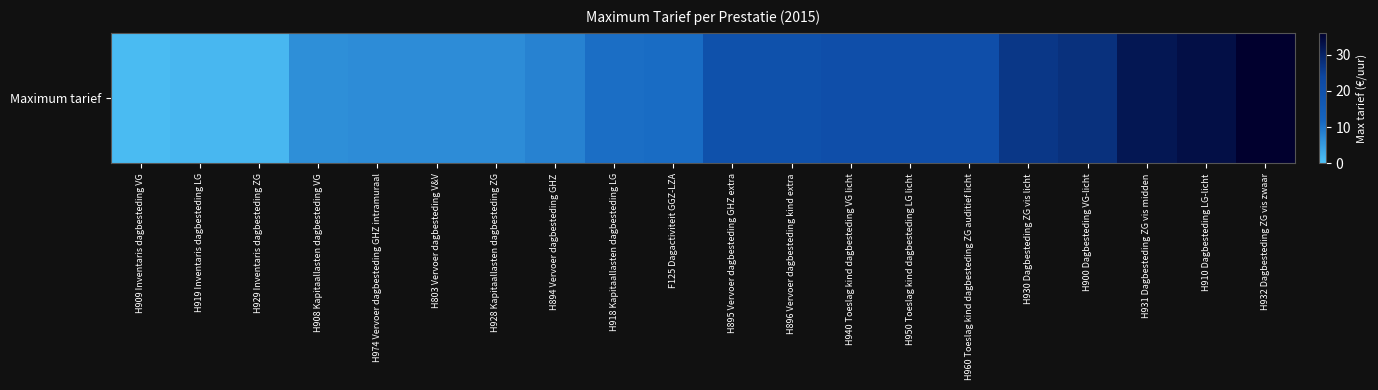

What is the difference between the maximum and minimum values?

35.0